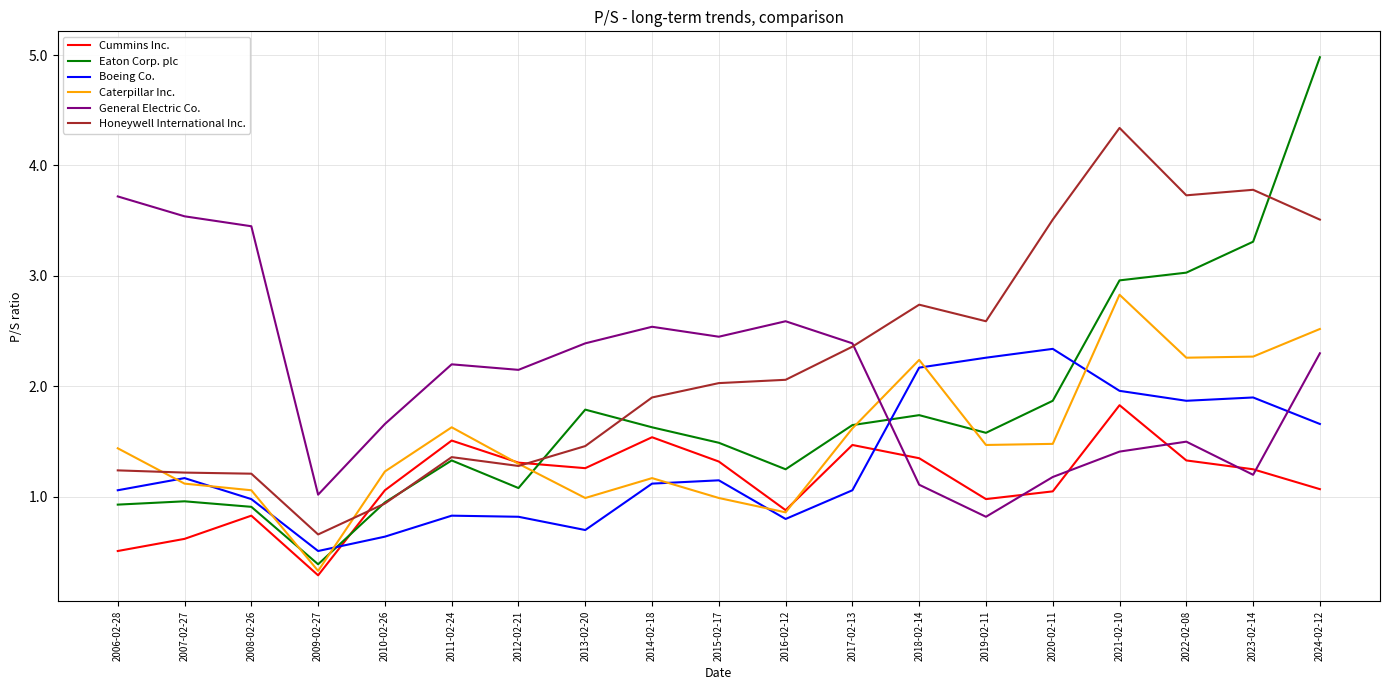

What position from the left is 2013-02-20?

8